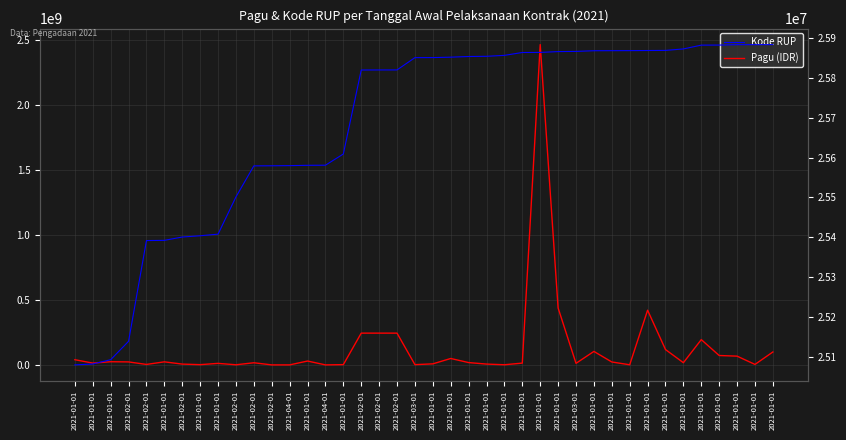

Is it true that Kode RUP equals 43325400 at 2021-01-01?

False